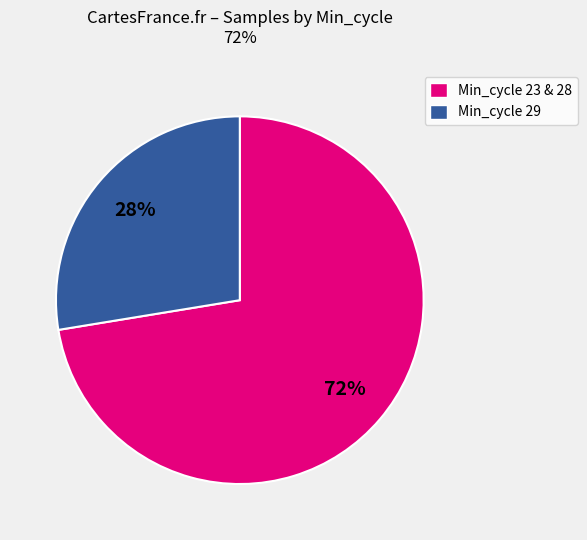

Is there a majority slice in this chart?

Yes